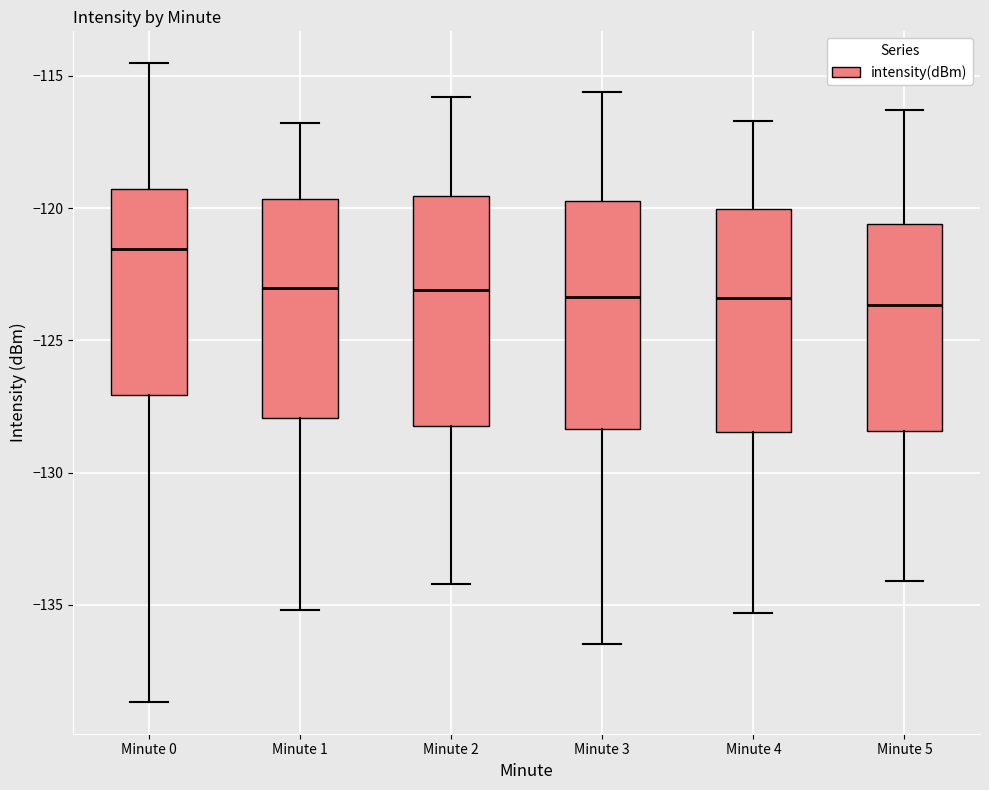

Reading left to right, read every box against the y-axis: the position of its median line, the range the box covers, and the ends of its whiskers. The values are not printed on the chart, so give them approximately, as read against the axis.

Minute 0: median -121.5, box -127.0 to -119.5, whiskers -138.5 to -114.5
Minute 1: median -123.0, box -128.0 to -119.5, whiskers -135.0 to -117.0
Minute 2: median -123.0, box -128.0 to -119.5, whiskers -134.0 to -116.0
Minute 3: median -123.5, box -128.5 to -119.5, whiskers -136.5 to -115.5
Minute 4: median -123.5, box -128.5 to -120.0, whiskers -135.5 to -116.5
Minute 5: median -123.5, box -128.5 to -120.5, whiskers -134.0 to -116.5